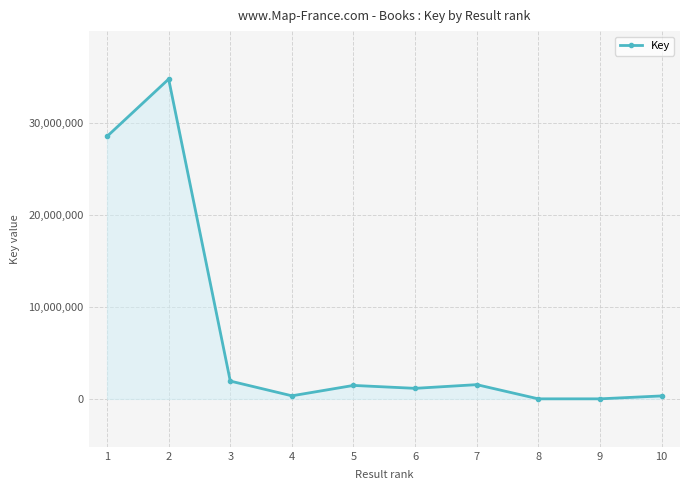

How many values are below 1464432?

5